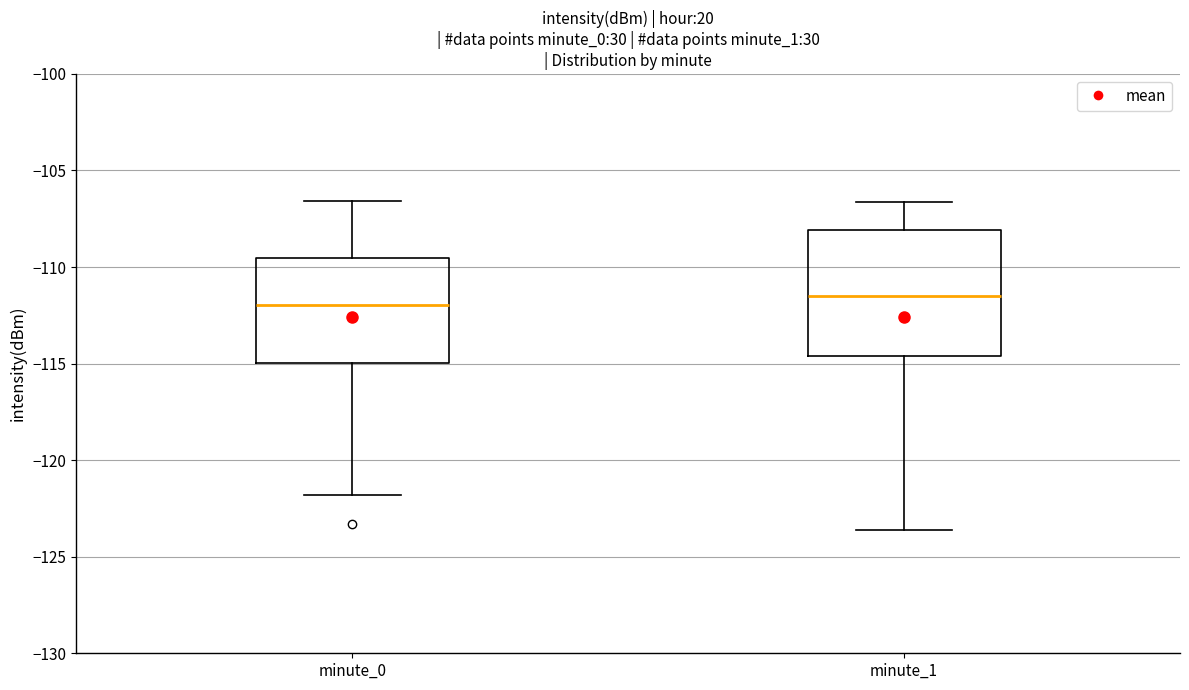

Reading left to right, read every box against the y-axis: the position of its median line, the range the box covers, and the ends of its whiskers. The values are not printed on the chart, so give them approximately, as read against the axis.

minute_0: median -112.0, box -115.0 to -109.5, whiskers -122.0 to -106.5
minute_1: median -111.5, box -114.5 to -108.0, whiskers -123.5 to -106.5